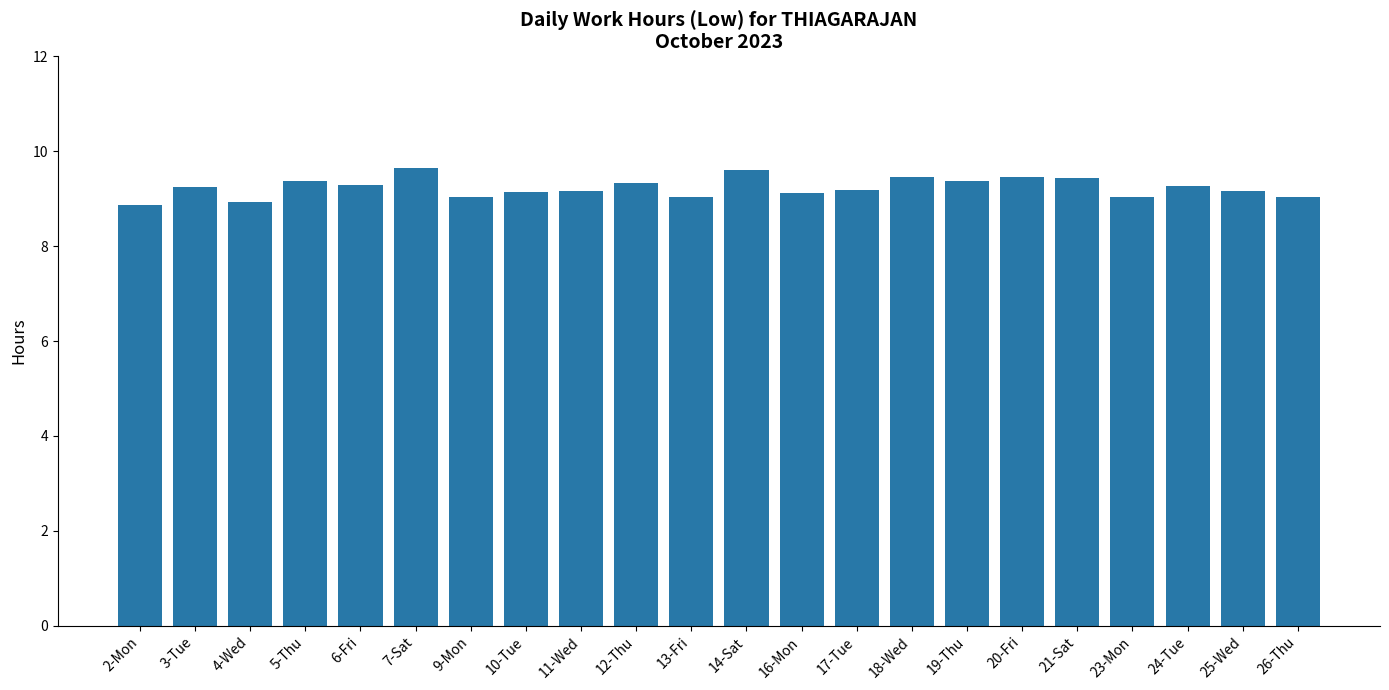

What is the average value?

9.2